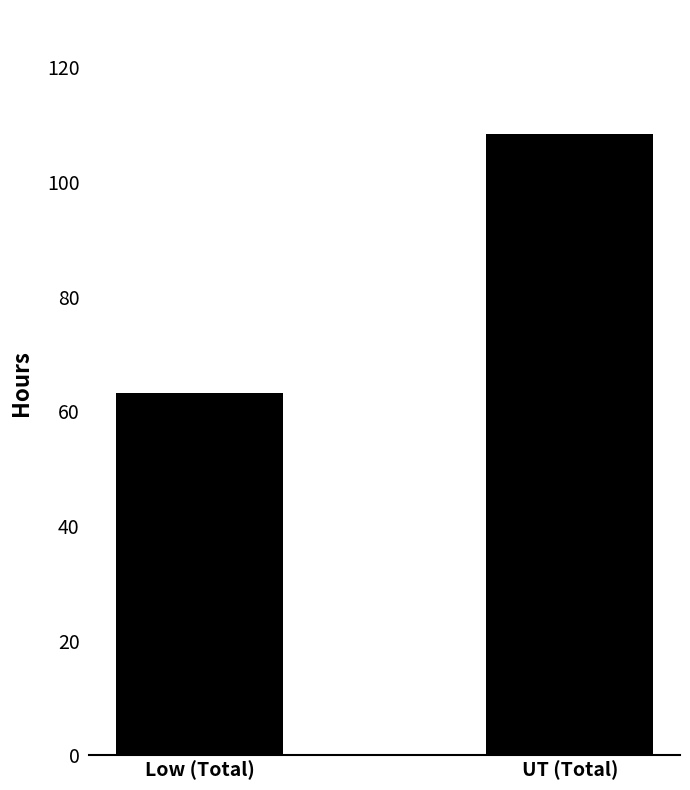

Where is the data nearest to the value 85?

Low (Total)